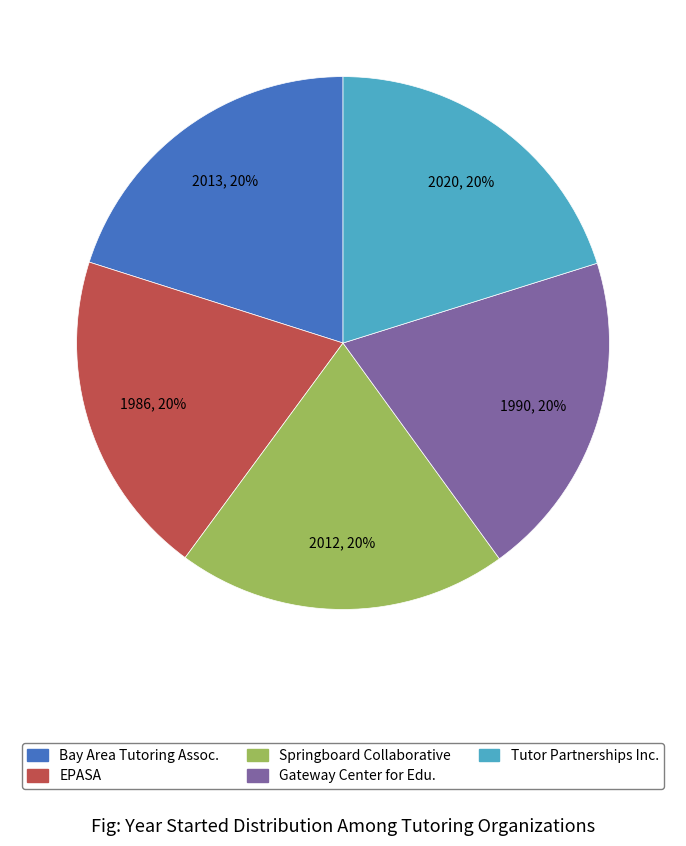

Count the number of slices in the pie.

5